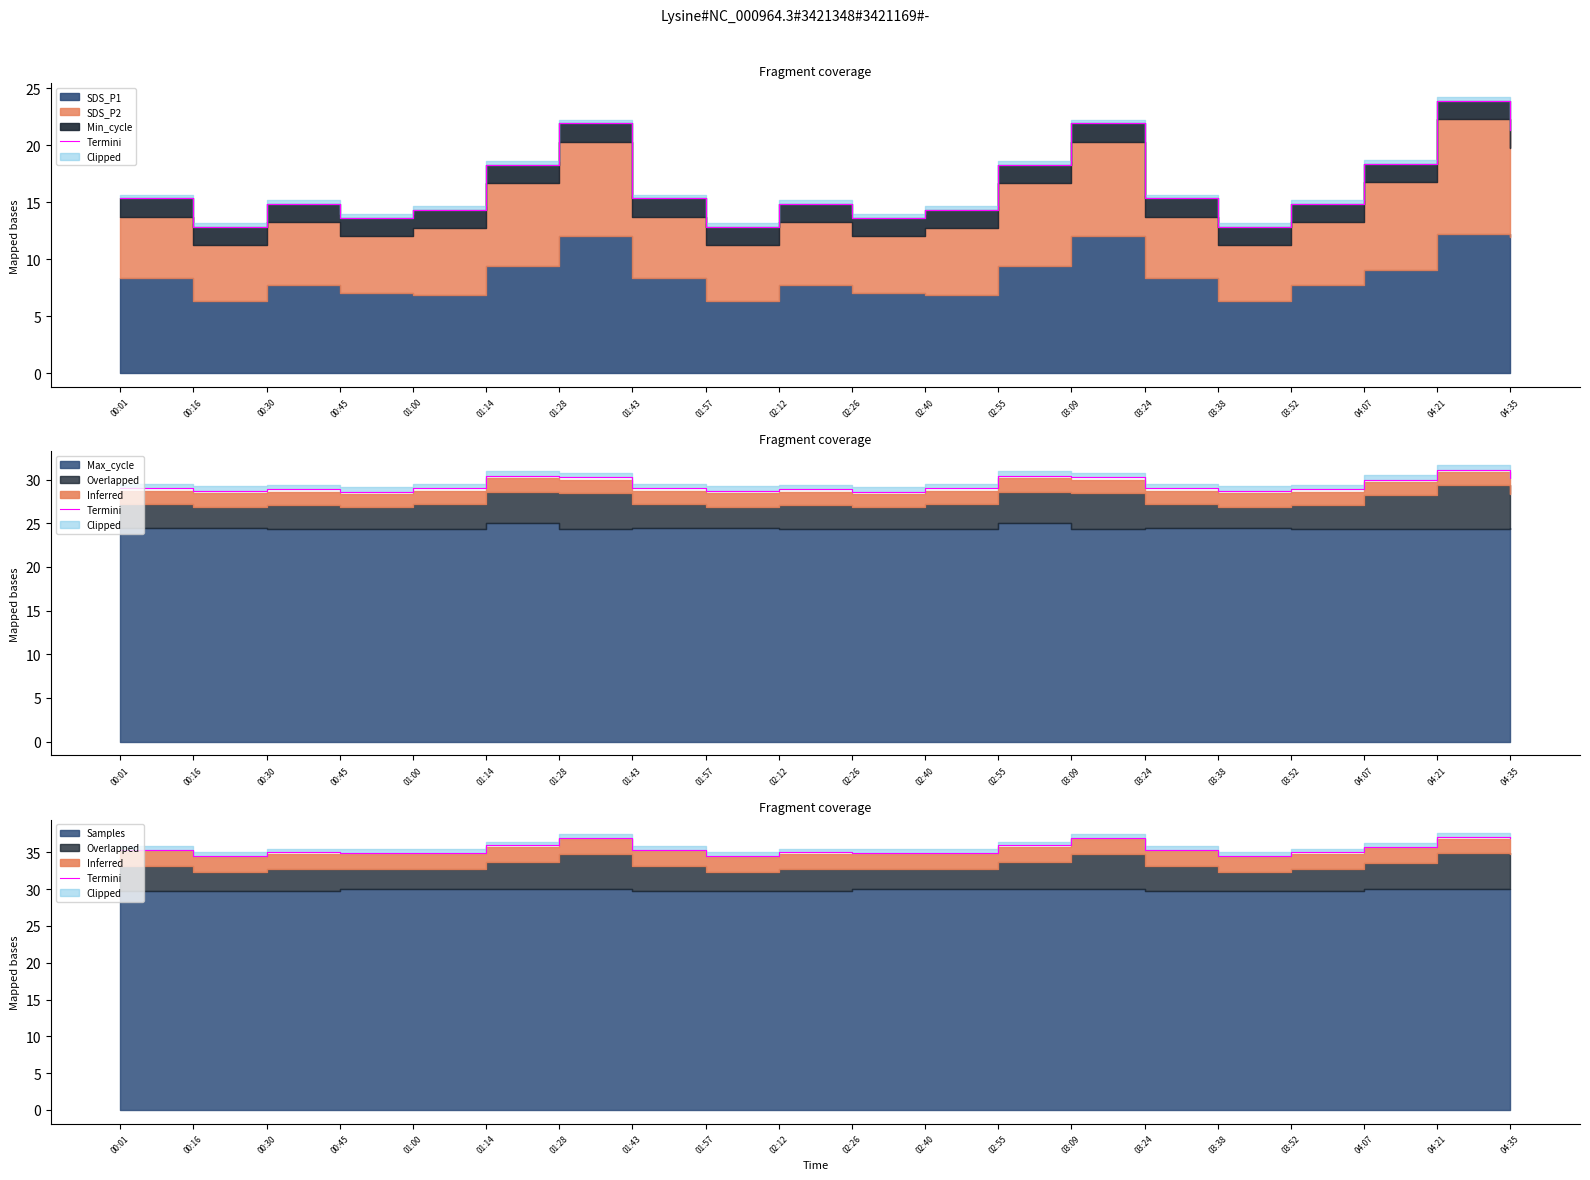

List the labels in order of value, largest first.

04:21, 01:28, 03:09, 04:35, 01:14, 02:55, 04:07, 00:01, 01:43, 03:24, 00:30, 02:12, 03:52, 00:45, 02:26, 01:00, 02:40, 00:16, 01:57, 03:38